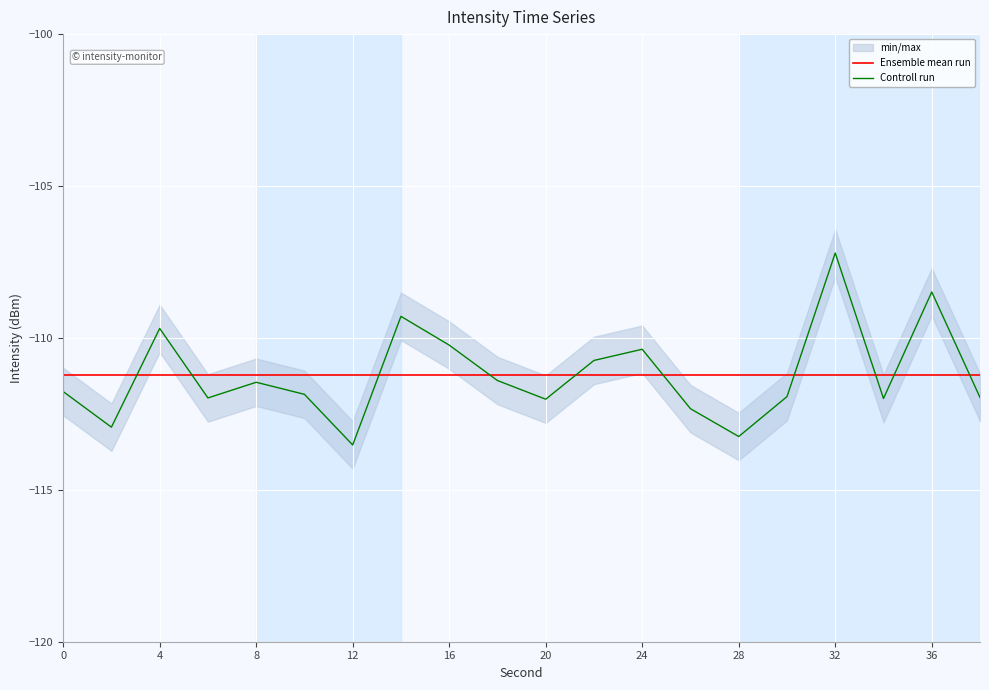

At how many categories does at least one series exceed -108?

1